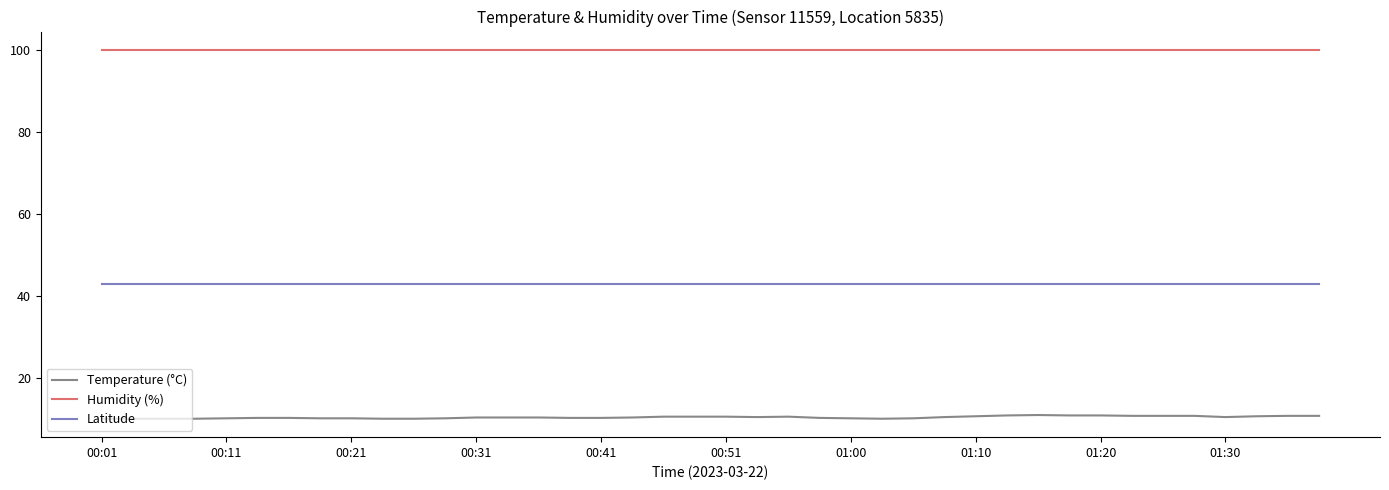

True or false: Humidity (%) and Temperature (°C) intersect in this chart.

False